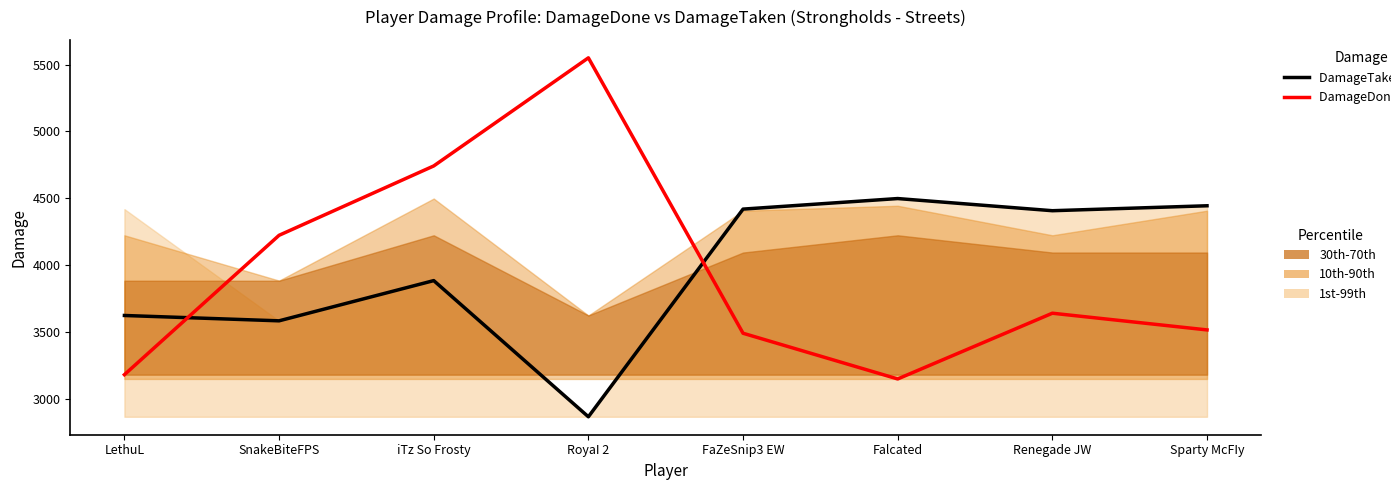

Rank the series by their maximum value, from lowest to highest.

DamageTaken (LTM), DamageDone (CY)